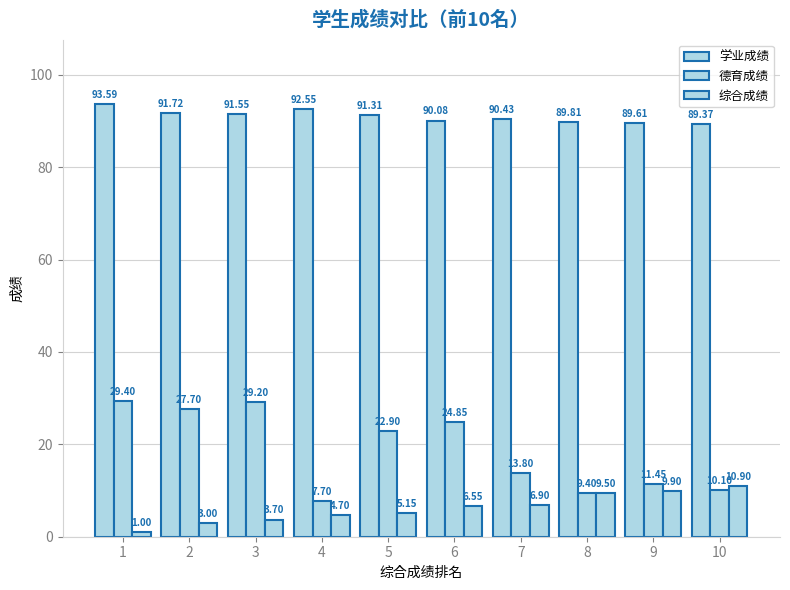

What is the maximum value shown in the chart?

93.6